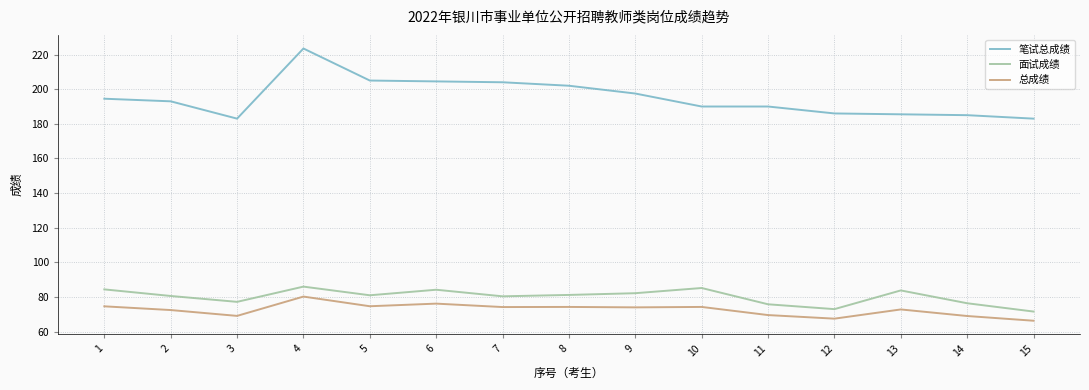

At which category does 笔试总成绩 reach its first local peak?

4